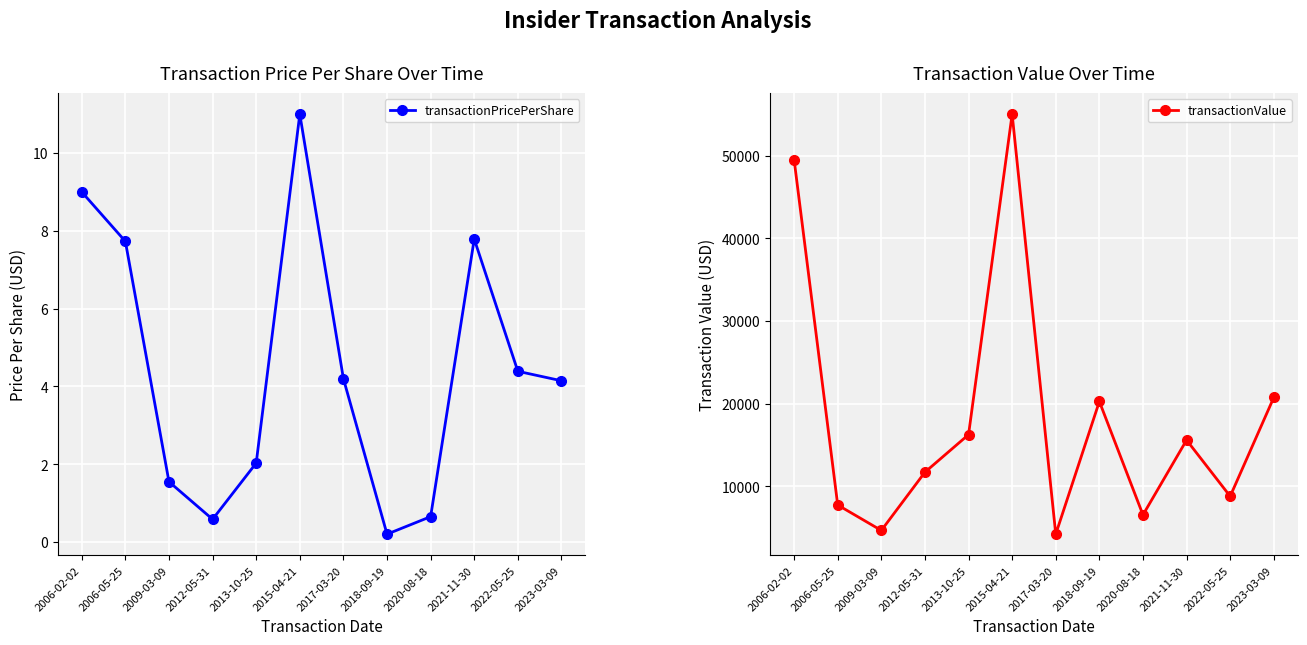

True or false: transactionValue has more than 1 points higher than both neighbors.

True